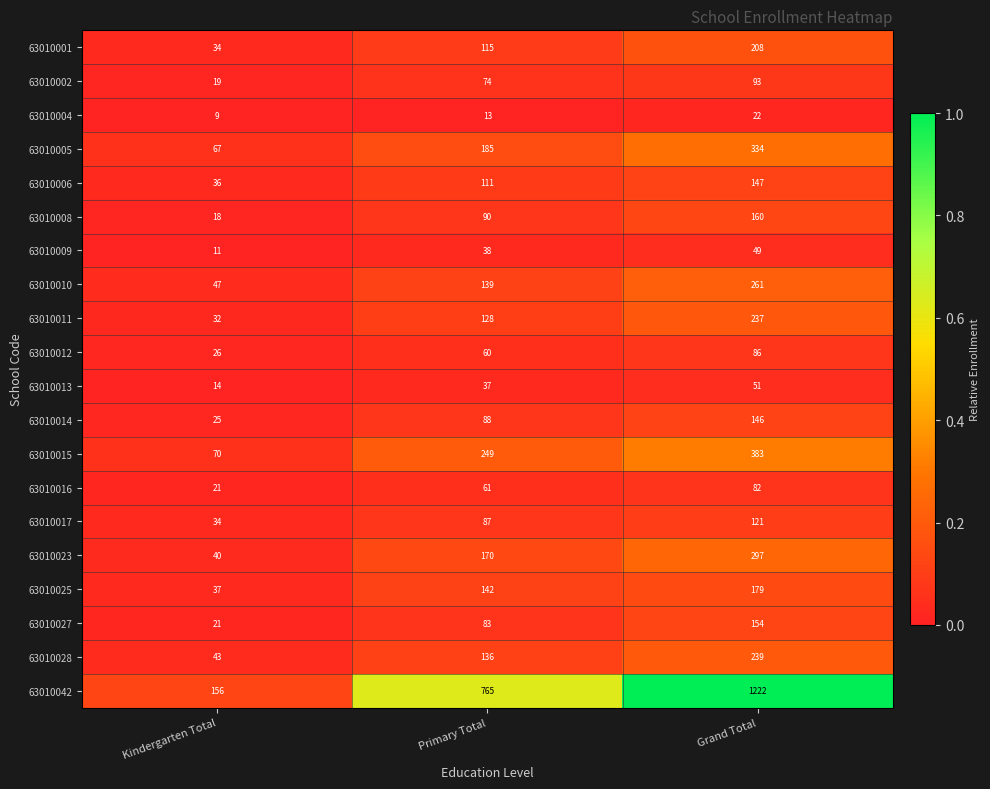

Which series changed the most between Kindergarten Total and Grand Total?

63010042